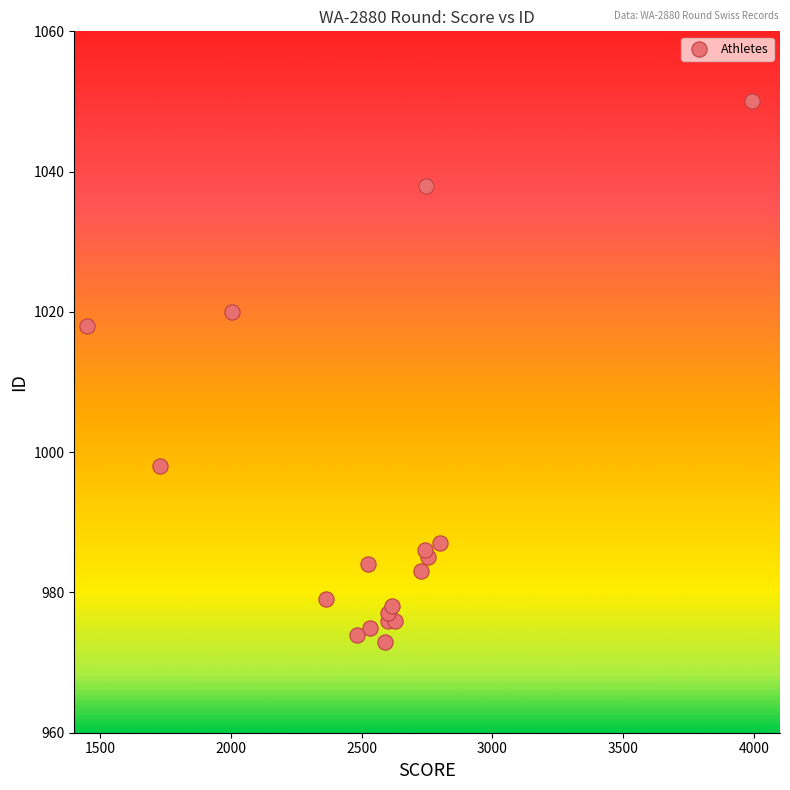

What is the range of X values (max minus min)?

2542